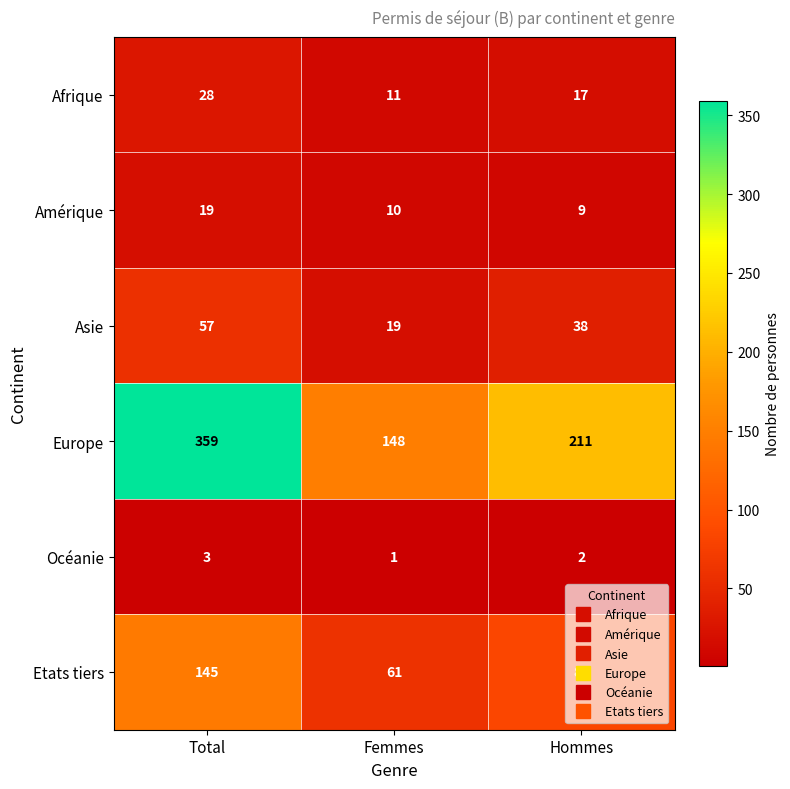

What is the sum of the Océanie values at Femmes and Hommes?

3